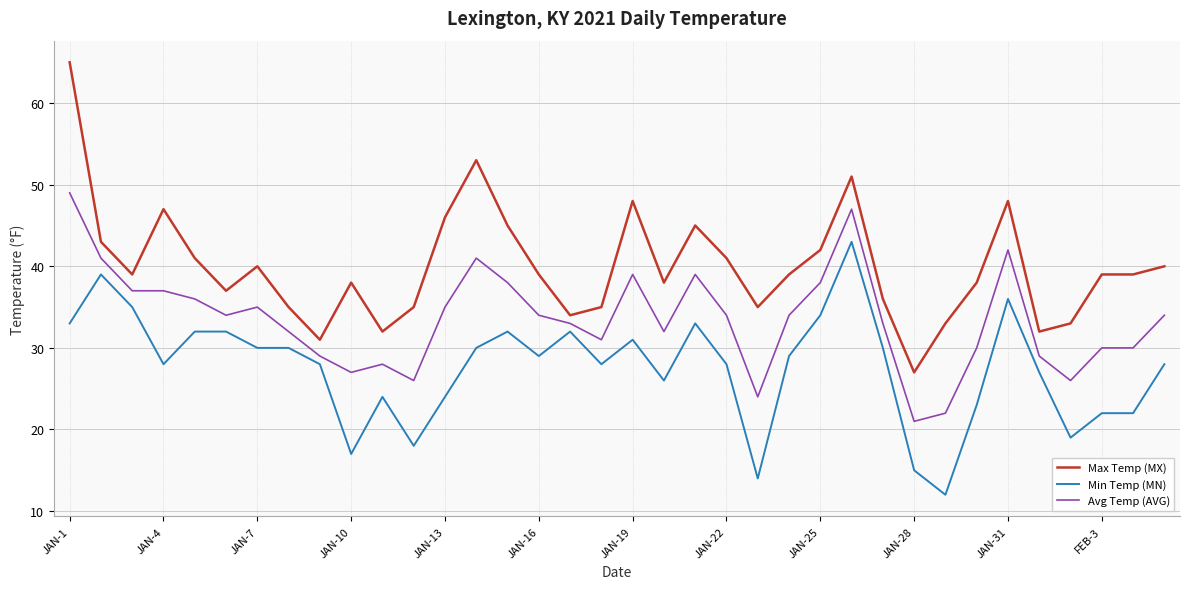

What is the difference between the maximum and minimum values in the Min Temp (MN) series?

31